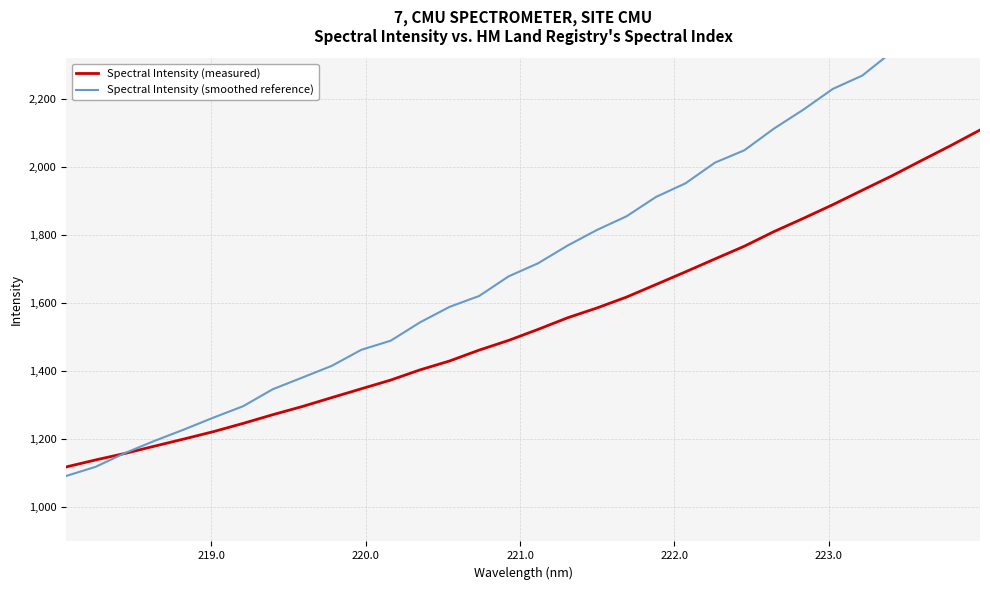

How many values in the Spectral Intensity (smoothed reference) series are below 1717?

16